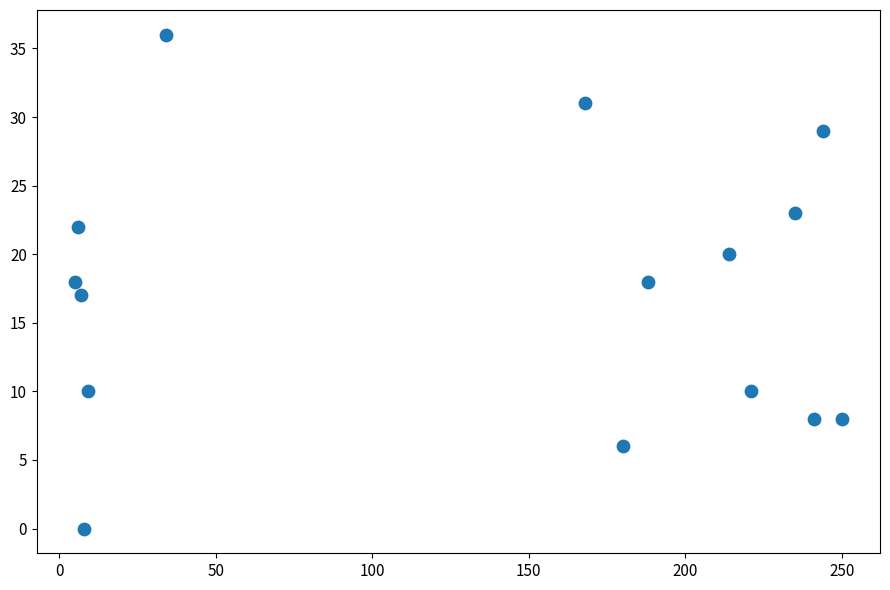

What is the range of Y values (max minus min)?

36